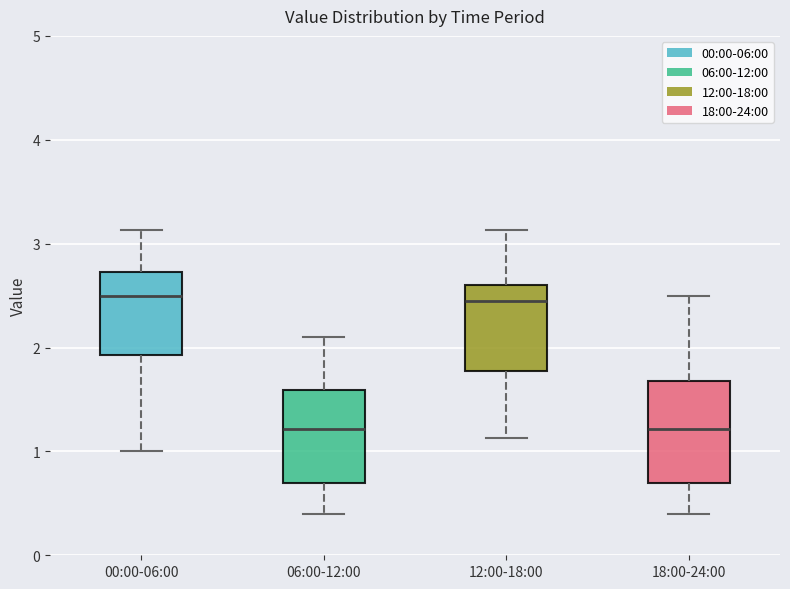

Reading left to right, transcribe this box plot: for each box, give where its median line is, the range the box spans, and where its two whiskers end, as read against the y-axis. The values are not printed on the chart, so give them approximately, as read against the axis.

00:00-06:00: median 2.5, box 1.9 to 2.7, whiskers 1.0 to 3.1
06:00-12:00: median 1.2, box 0.7 to 1.6, whiskers 0.4 to 2.1
12:00-18:00: median 2.5, box 1.8 to 2.6, whiskers 1.1 to 3.1
18:00-24:00: median 1.2, box 0.7 to 1.7, whiskers 0.4 to 2.5